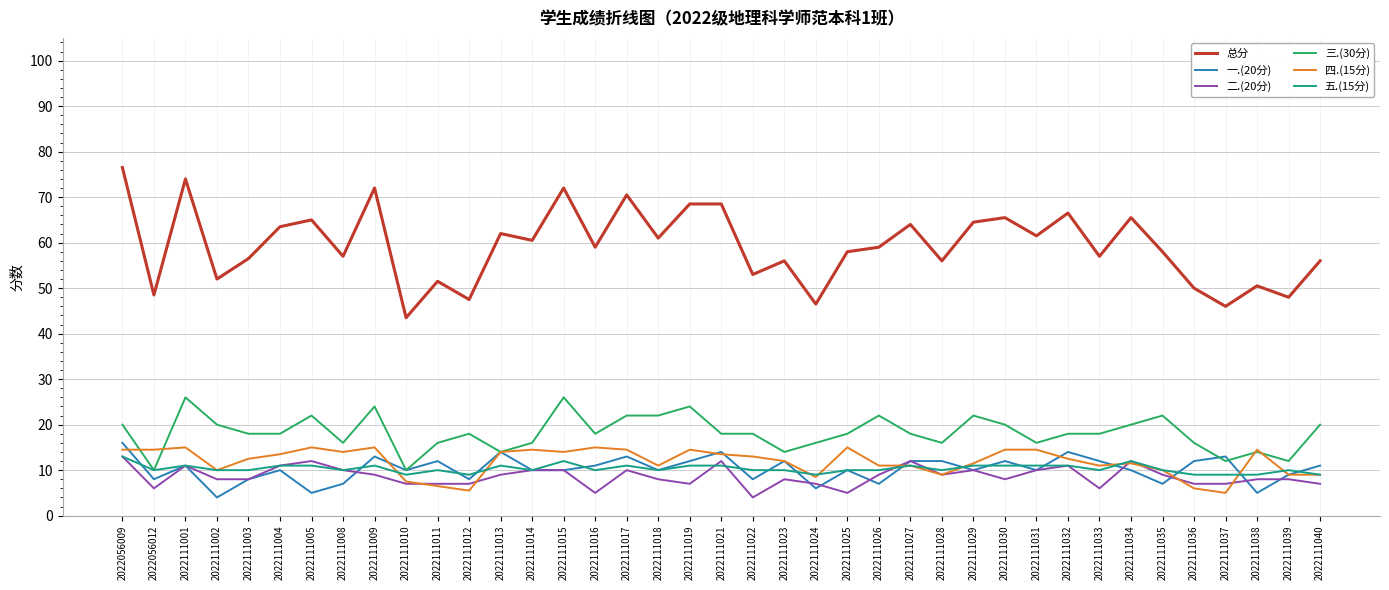

Which series has the largest total across all categories?

总分